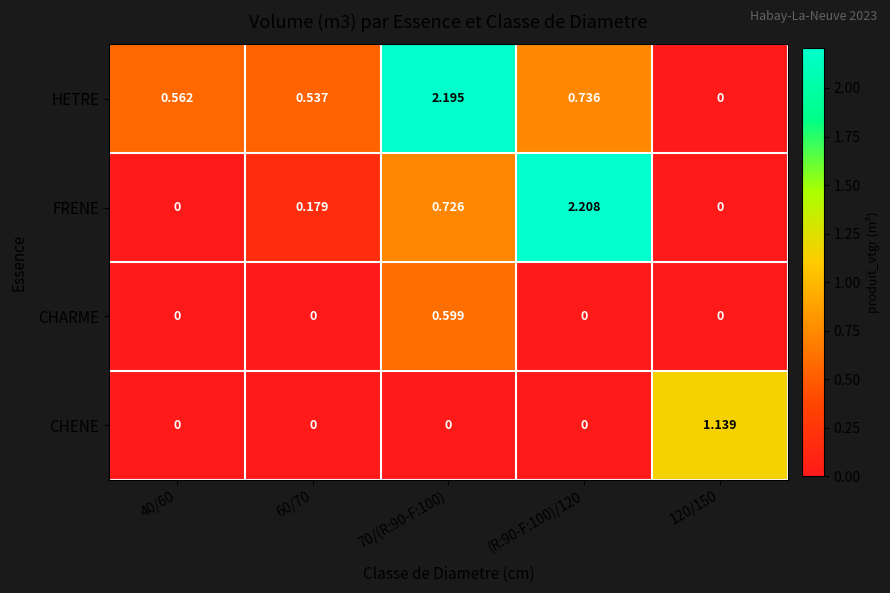

Which series has the largest total across all categories?

HETRE